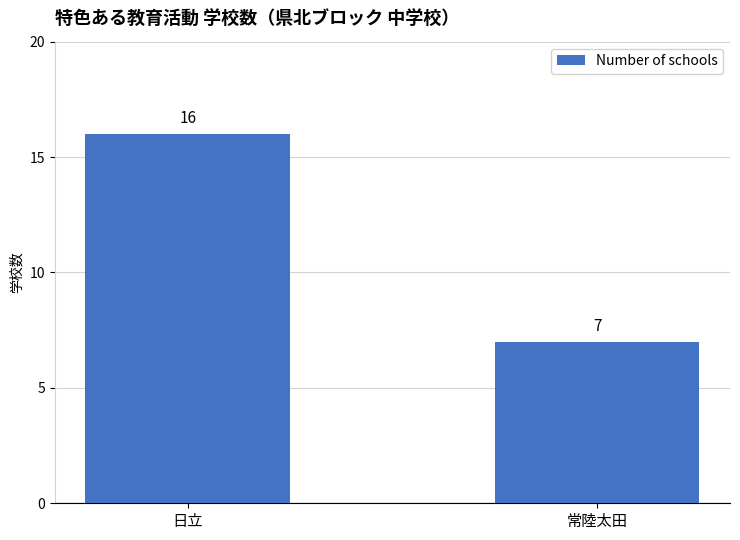

What is the sum of all values?

23